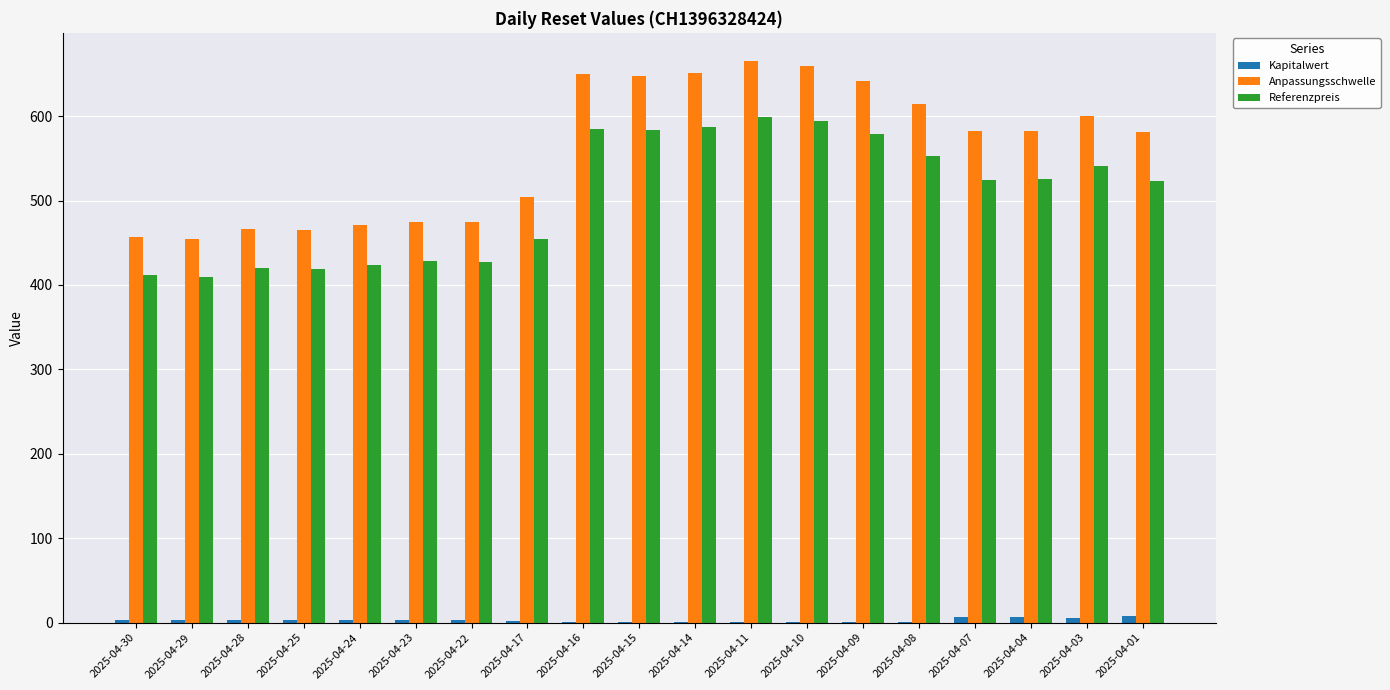

What is the sum of the Kapitalwert values at 2025-04-30 and 2025-04-25?

6.7